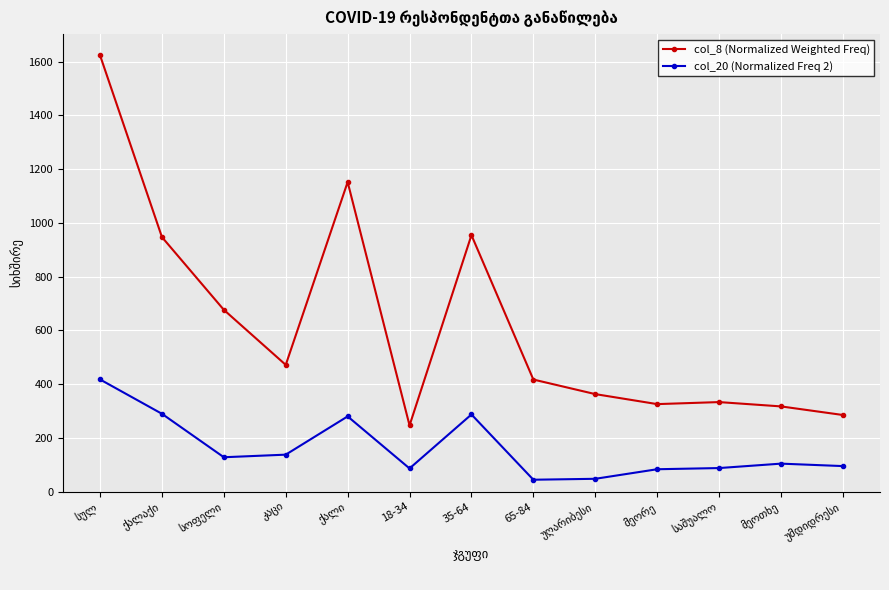

What is the difference between the maximum and minimum values in the col_8 (Normalized Weighted Freq) series?

1376.9